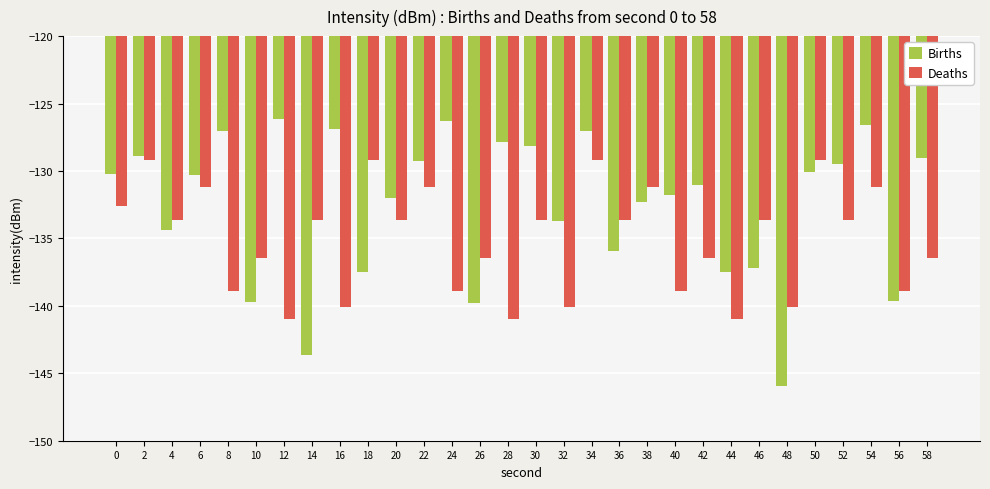

The Births series shows -137.5 at 44. True or false?

True